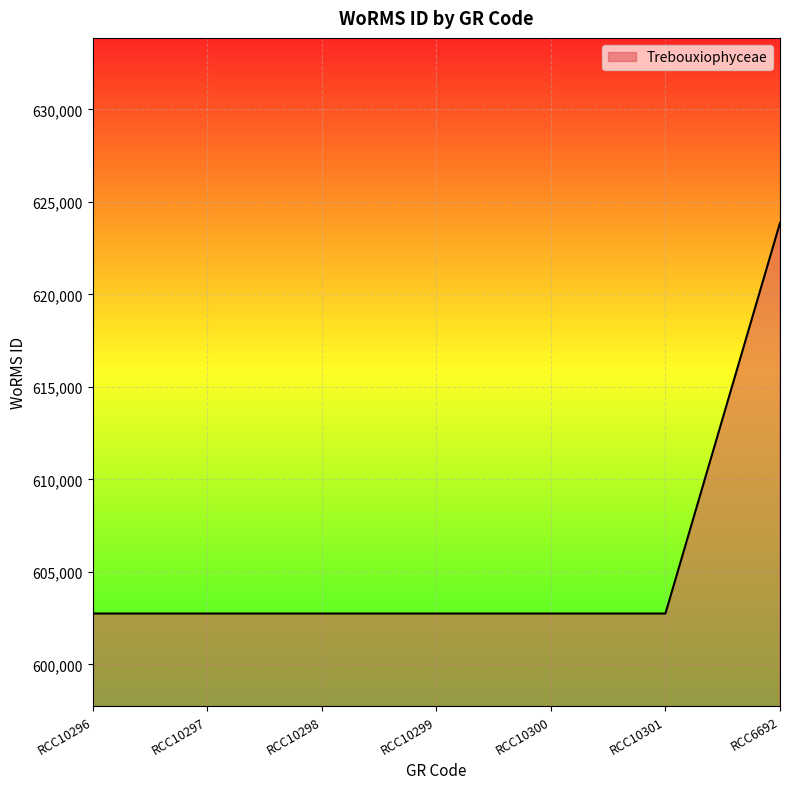

The chart shows a value of 822556 at RCC10299. True or false?

False